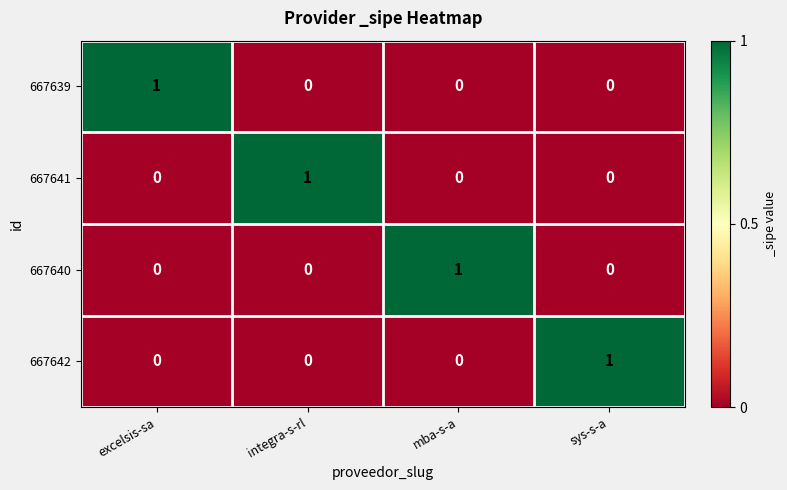

The value of 667639 at sys-s-a is 0. True or false?

True